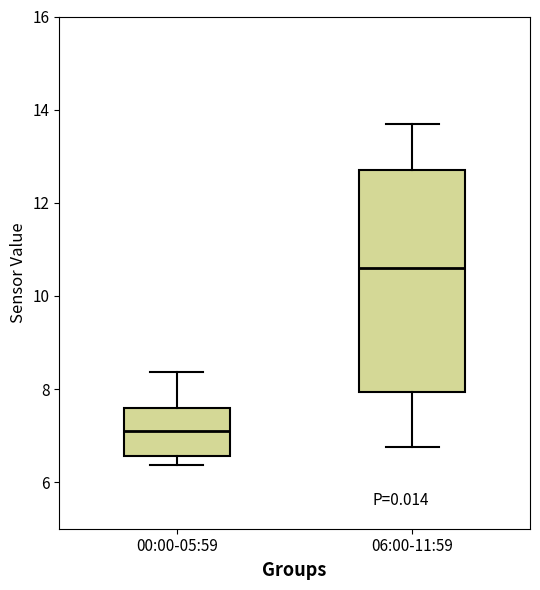

Reading left to right, transcribe this box plot: for each box, give where its median line is, the range the box spans, and where its two whiskers end, as read against the y-axis. The values are not printed on the chart, so give them approximately, as read against the axis.

00:00-05:59: median 7.0, box 6.6 to 7.6, whiskers 6.4 to 8.4
06:00-11:59: median 10.6, box 8.0 to 12.8, whiskers 6.8 to 13.8